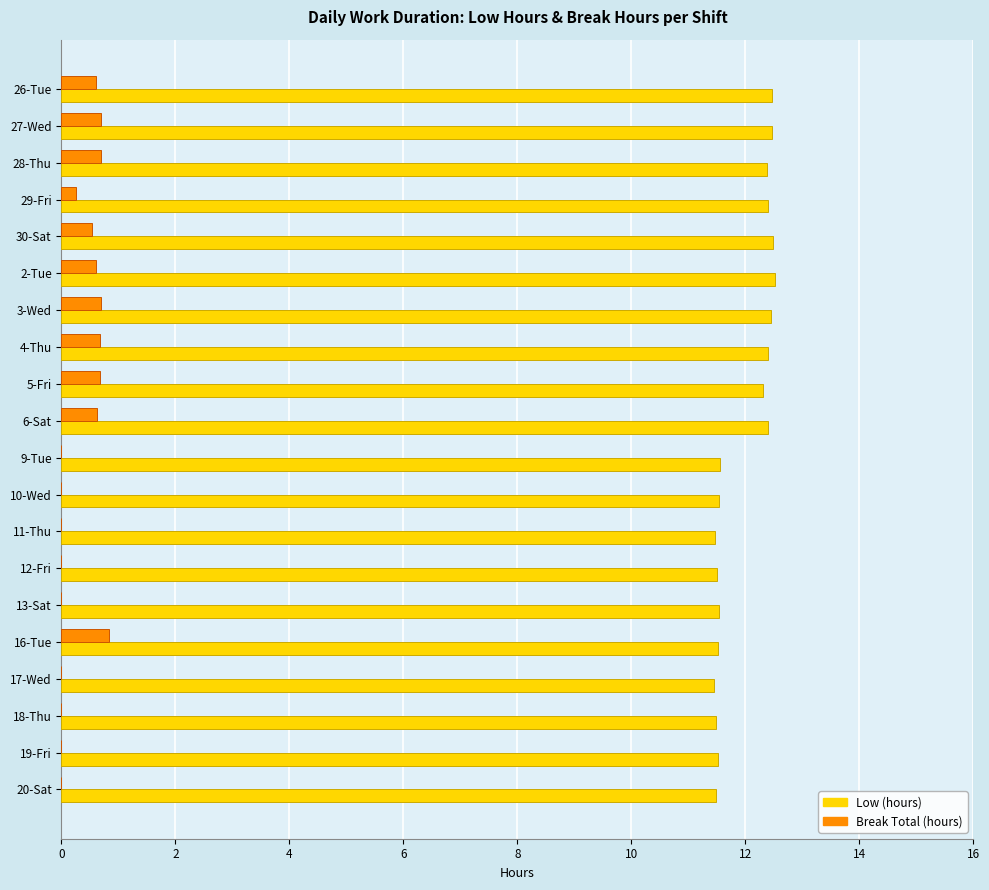

What is the sum of all Break Total (hours) values?

6.9